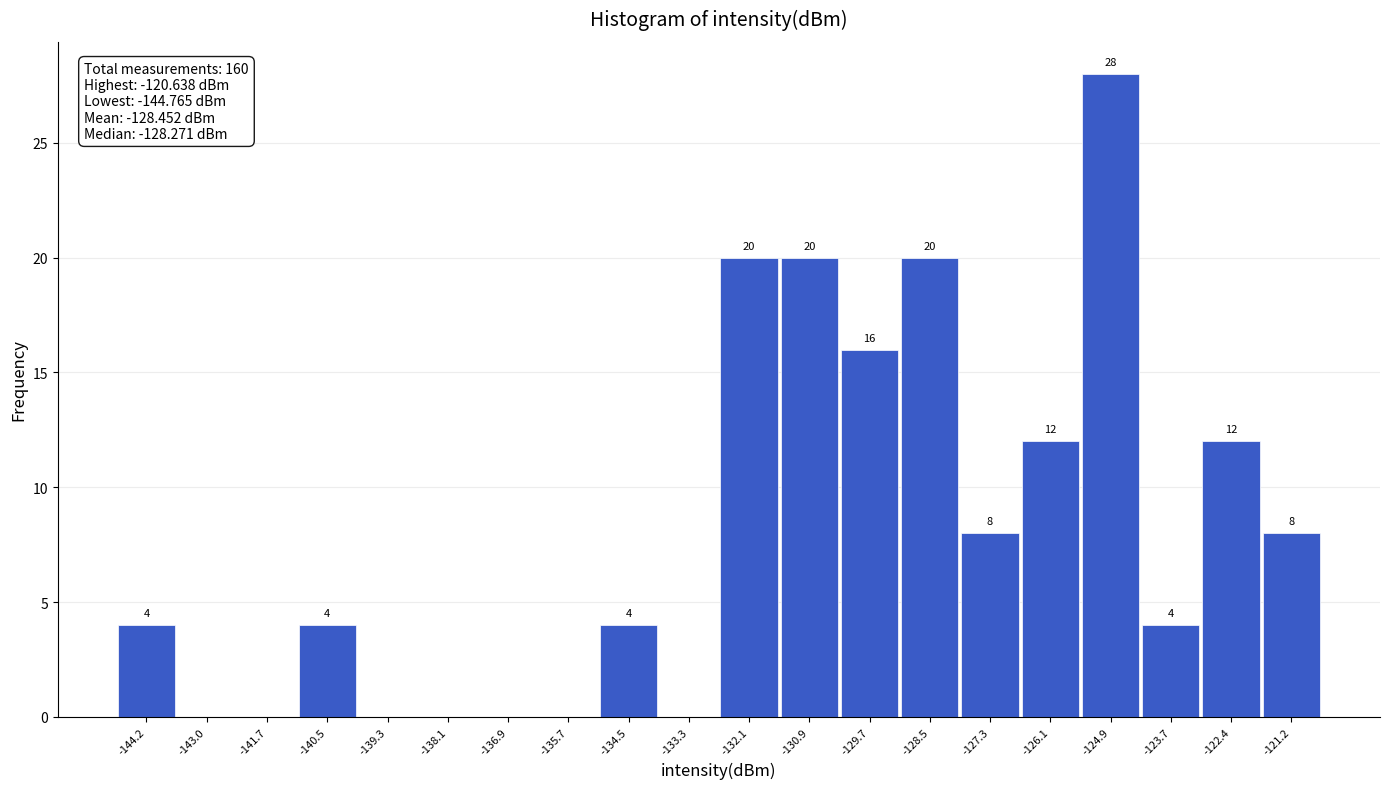

Reading right to left, transcribe all the data shown in this chart.

-121.2=8	-122.4=12	-123.7=4	-124.9=28	-126.1=12	-127.3=8	-128.5=20	-129.7=16	-130.9=20	-132.1=20	-133.3=0	-134.5=4	-135.7=0	-136.9=0	-138.1=0	-139.3=0	-140.5=4	-141.7=0	-143.0=0	-144.2=4